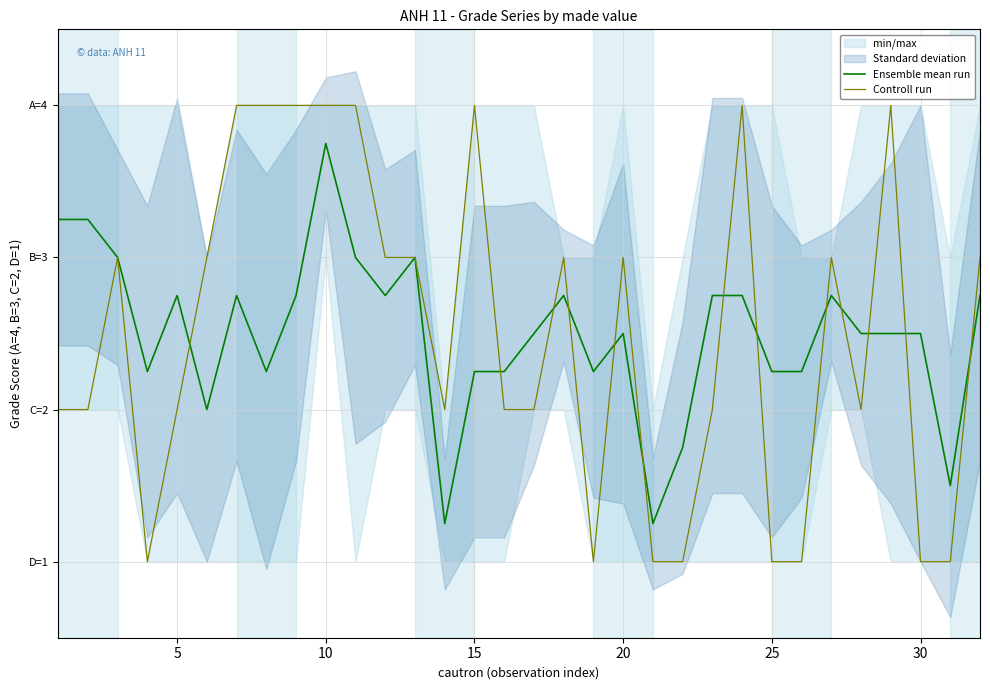

At how many categories does at least one series exceed 1?

32